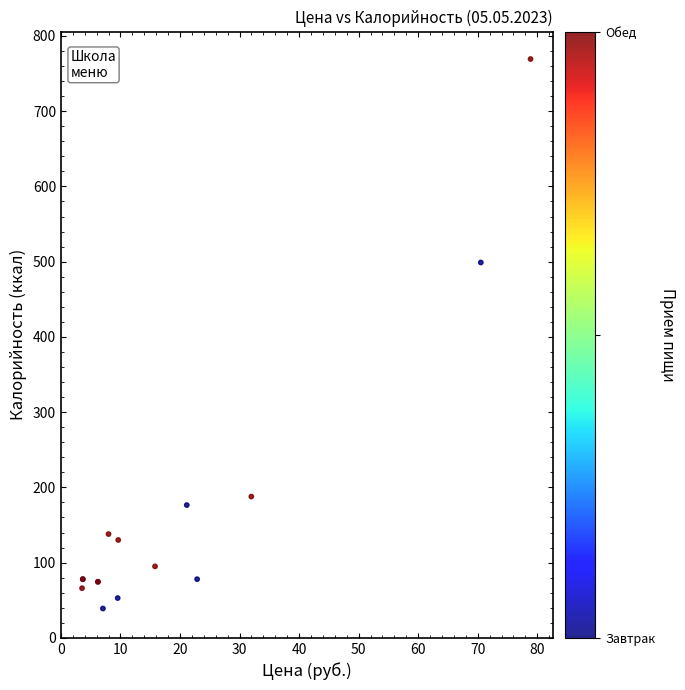

What Y value in the scatter plot is closest to 404?

498.9